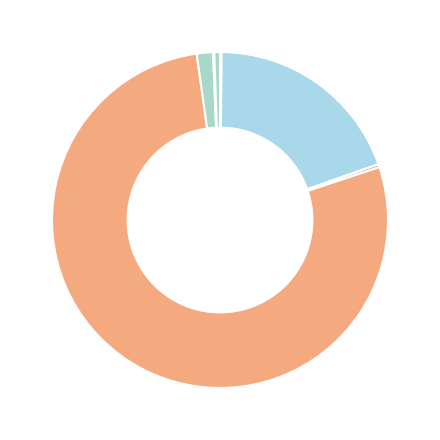

Rank the categories by value from lowest to highest.

All About Learning Press, Back to Basics Learning Dynamics, Knack, Young Gates, Beacon Education Solutions, The Art of Learning, Great Thinkers Learning Academy, PeerSquared